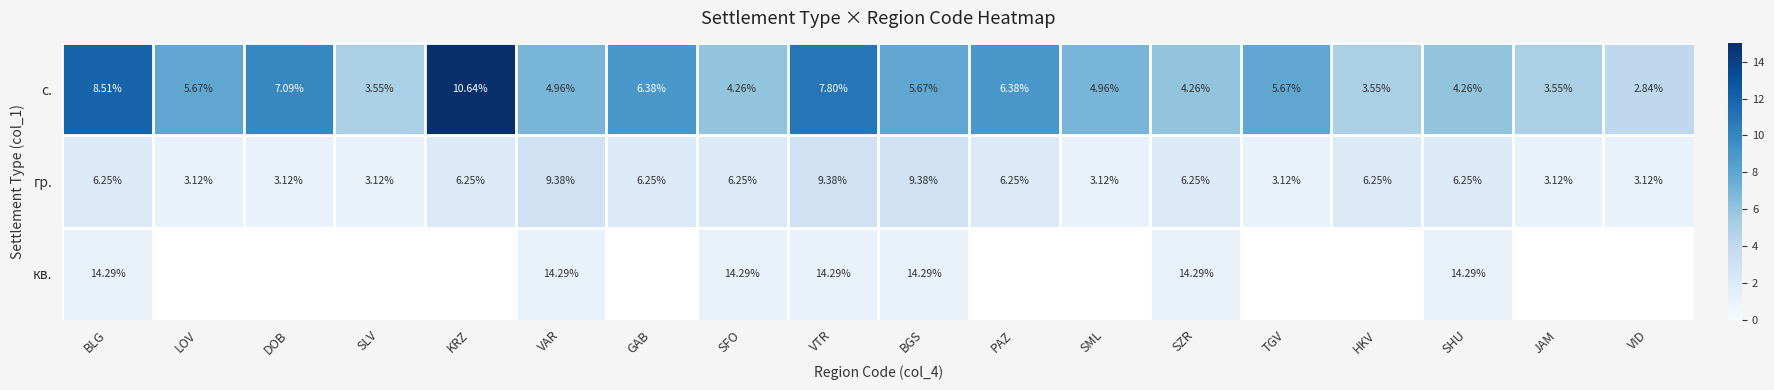

At which label does с. first exceed 5?

BLG